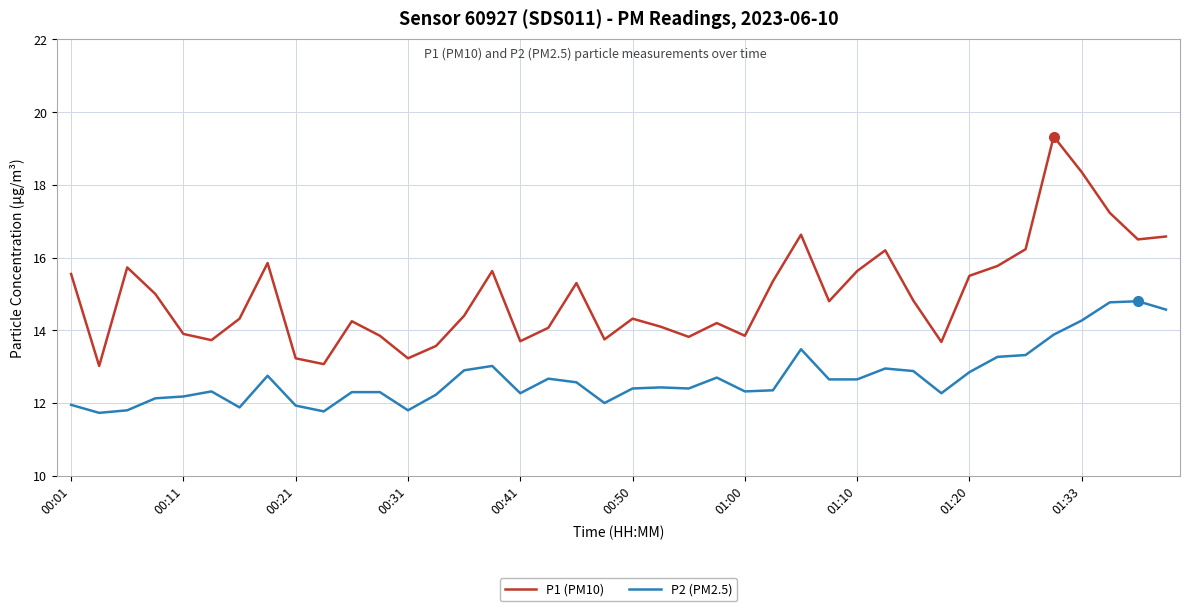

What is the maximum value for P2 (PM2.5)?

14.8